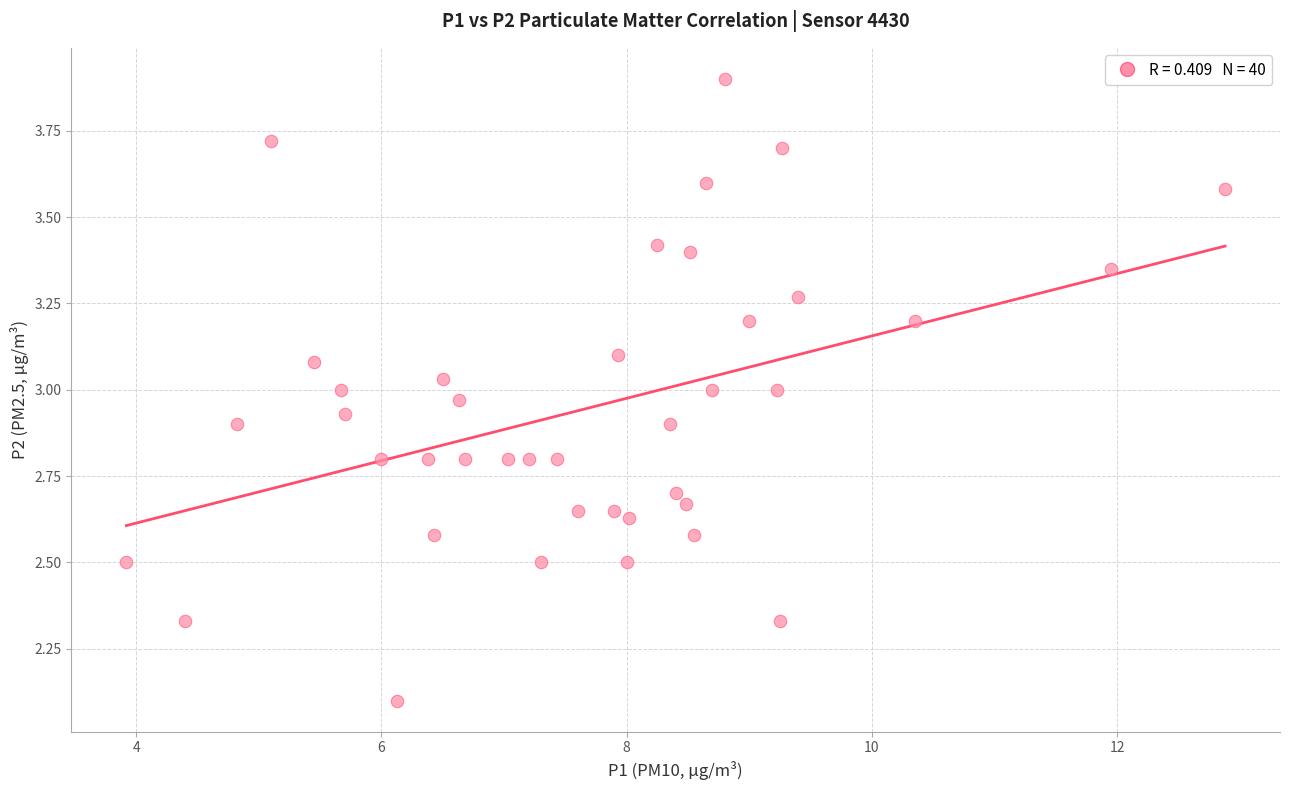

What is the range of Y values (max minus min)?

1.8